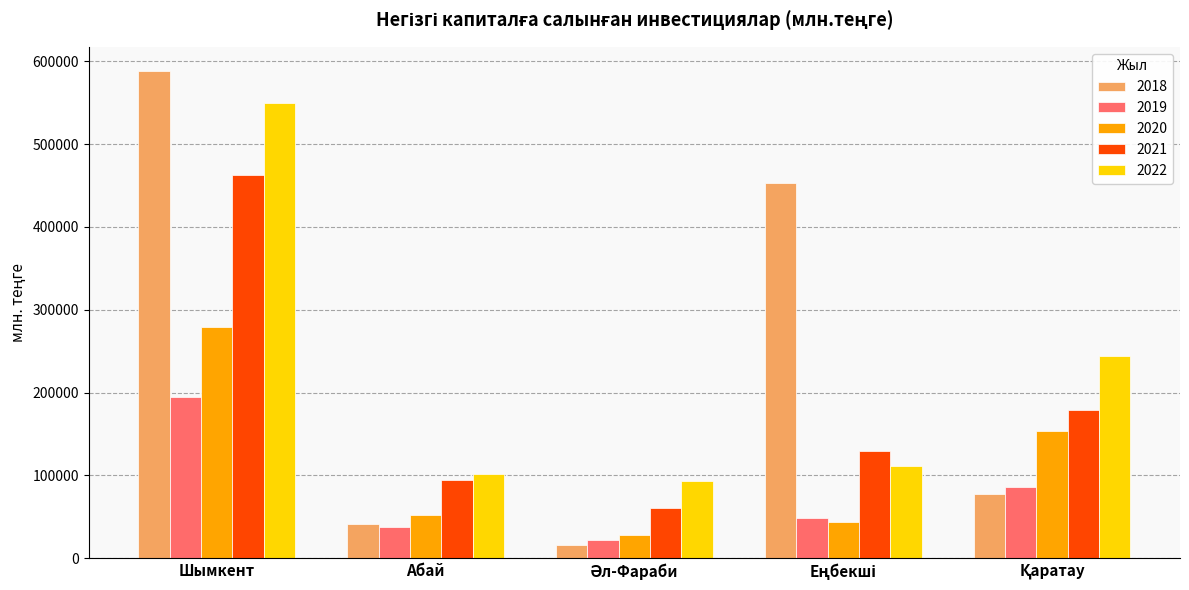

What is the difference between the maximum and second lowest values in the 2019 series?

157414